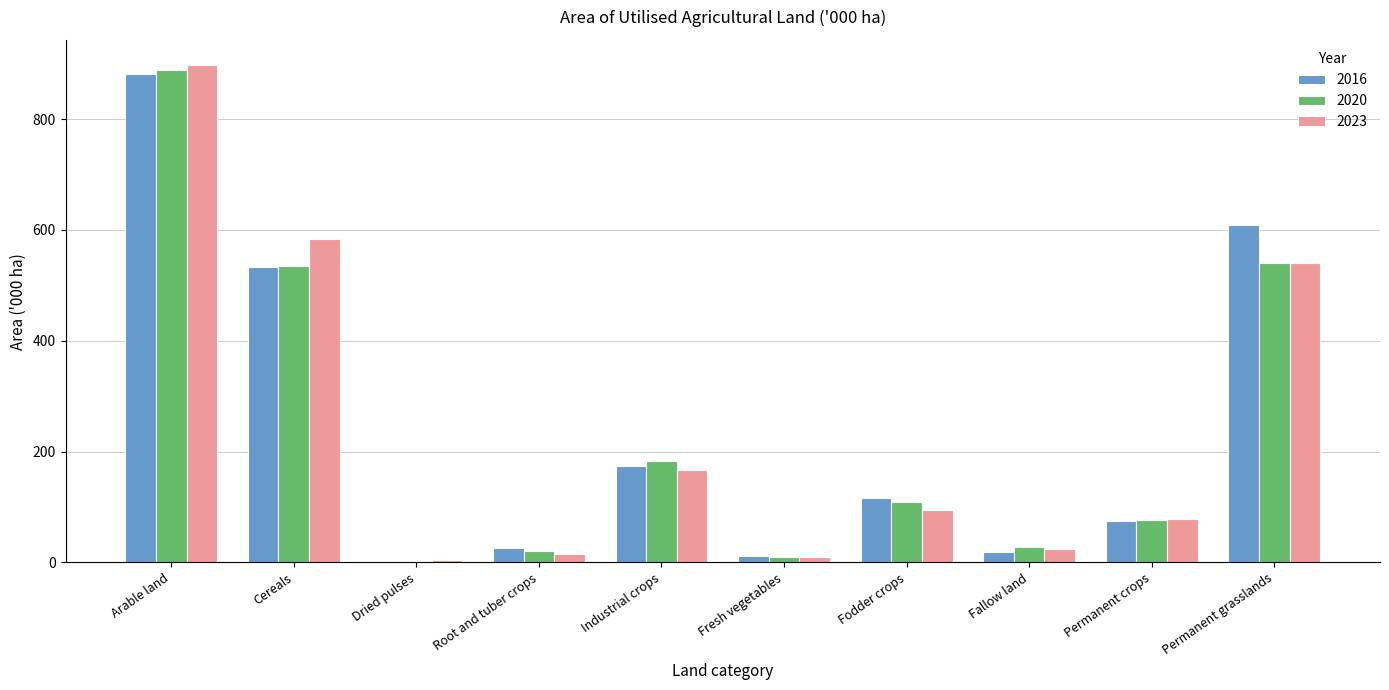

Which category has the highest value across all series?

Arable land